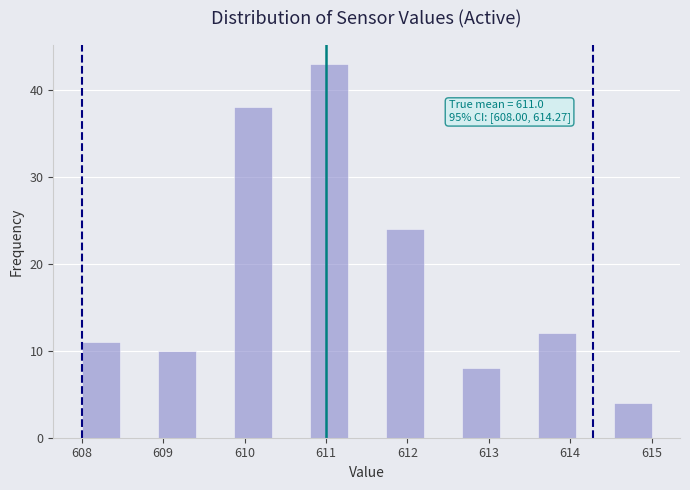

Which range on the x-axis has the tallest bar?

610.8 to 611.3